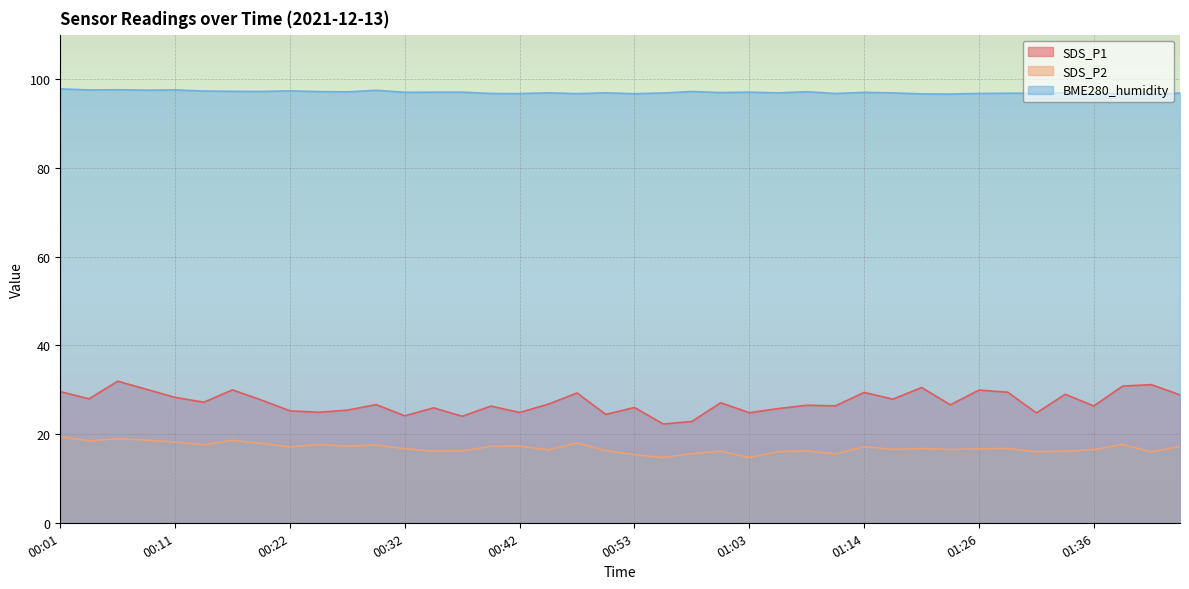

True or false: SDS_P1 has a value of 38.1 at 01:33.

False